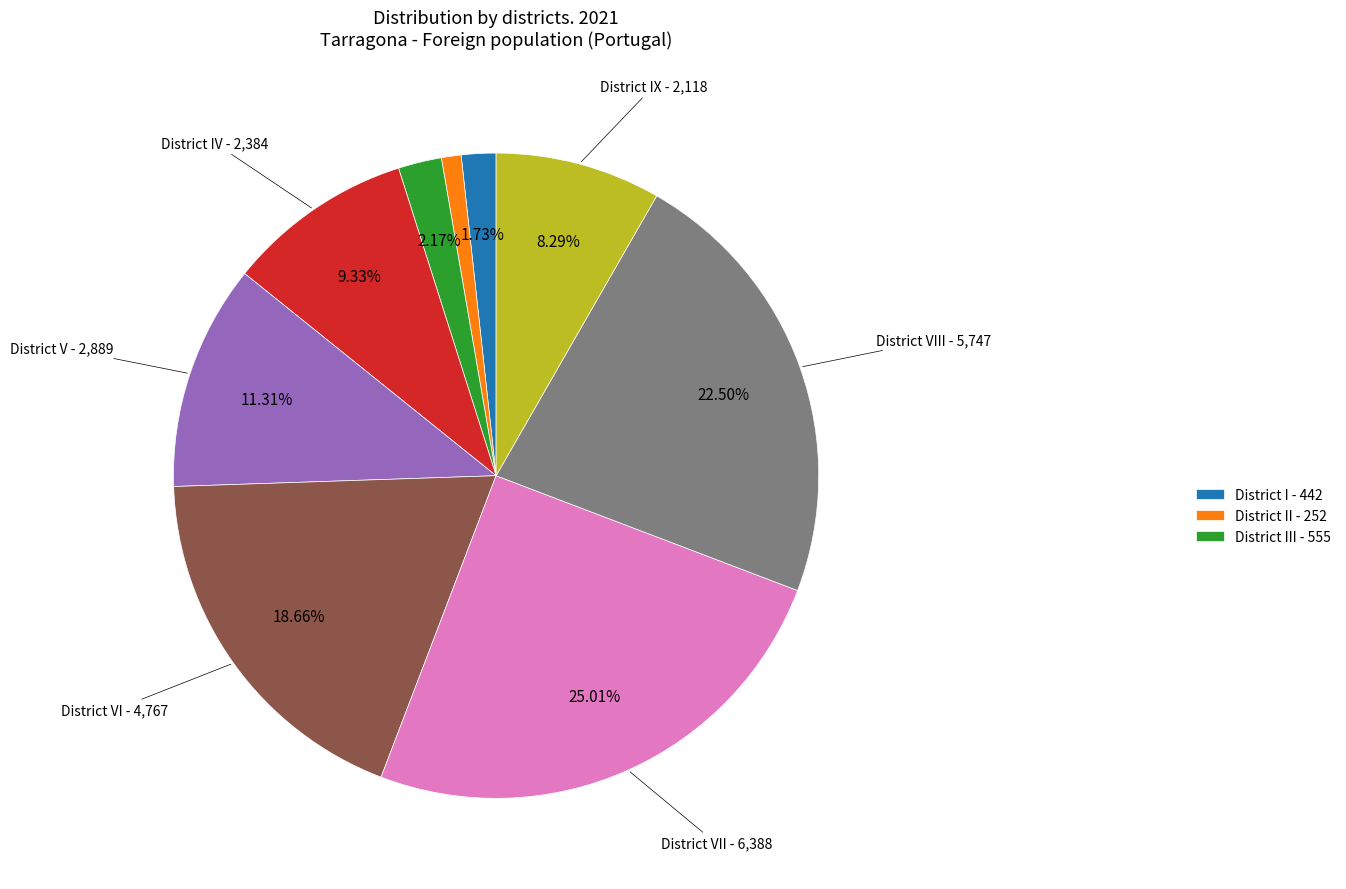

Does any single category account for the majority?

No